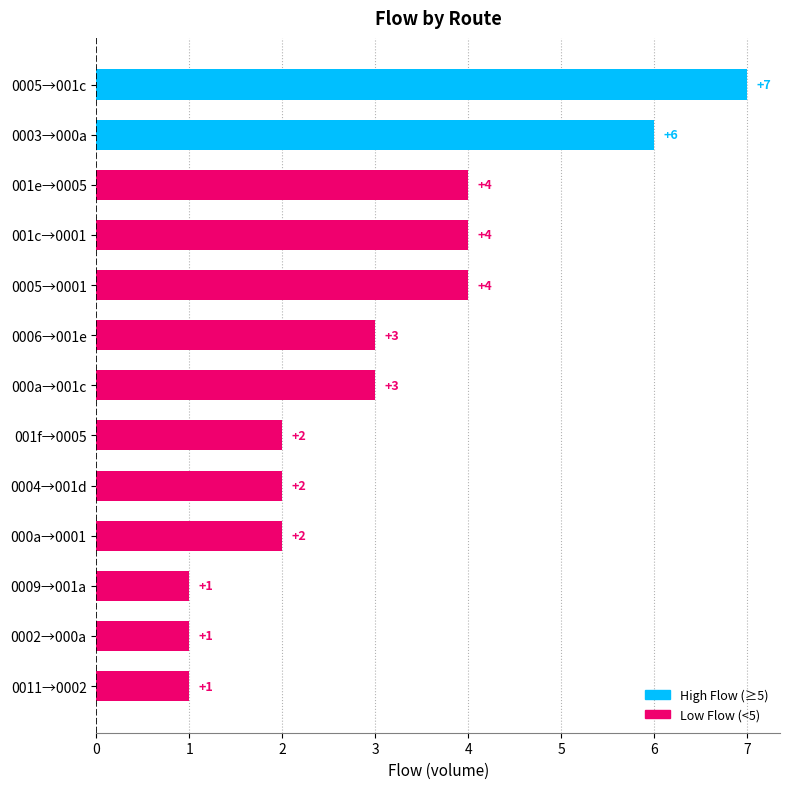

What is the difference between the maximum and second lowest values?

6